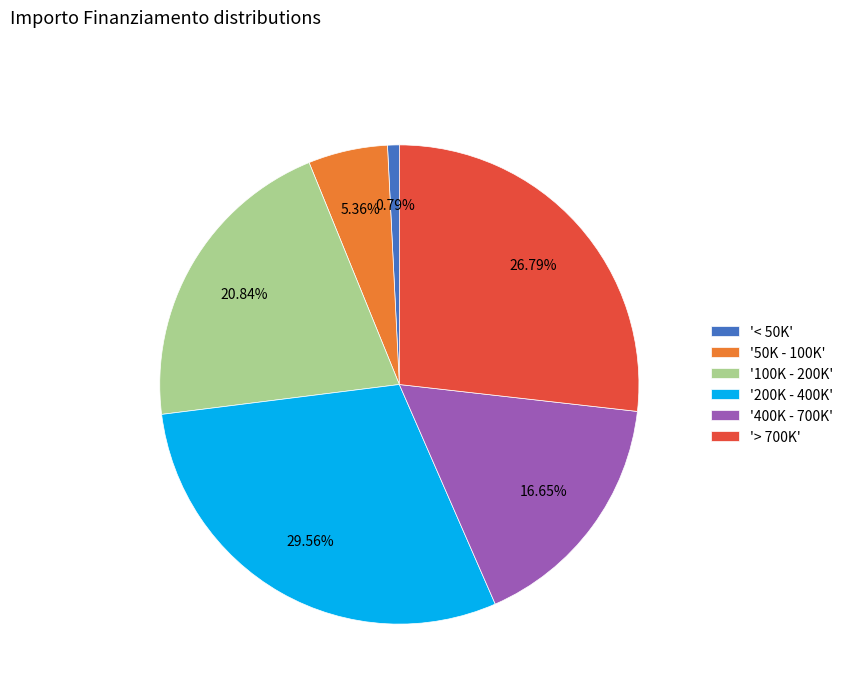

Combined, do '< 50K' and '100K - 200K' account for over 50%?

No